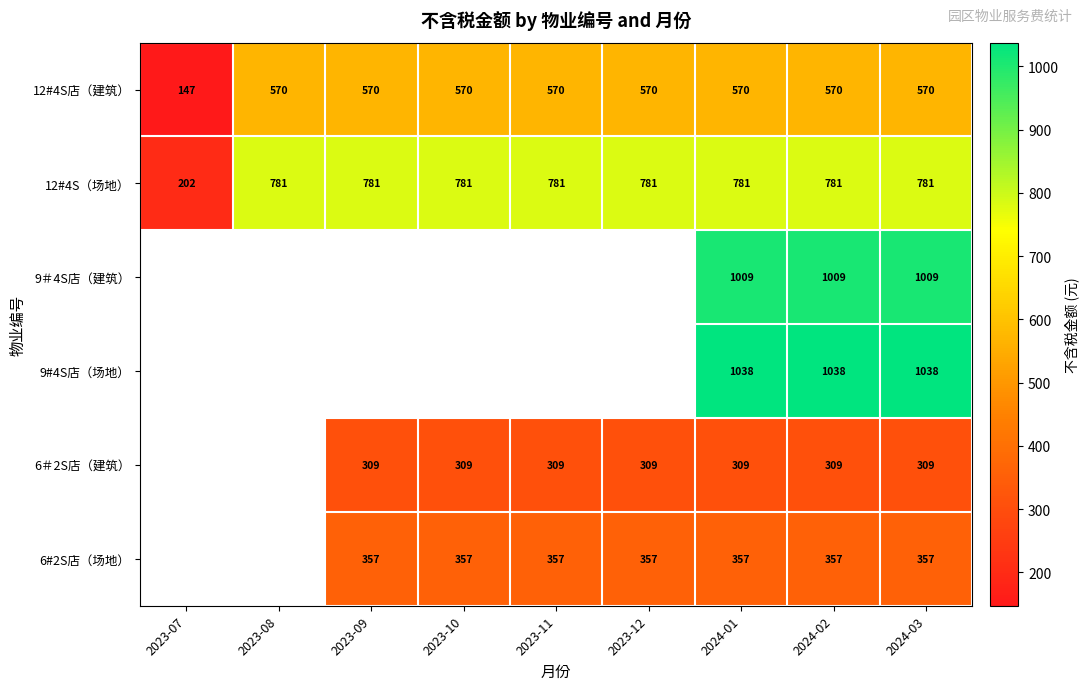

Count the number of categories in the chart.

9